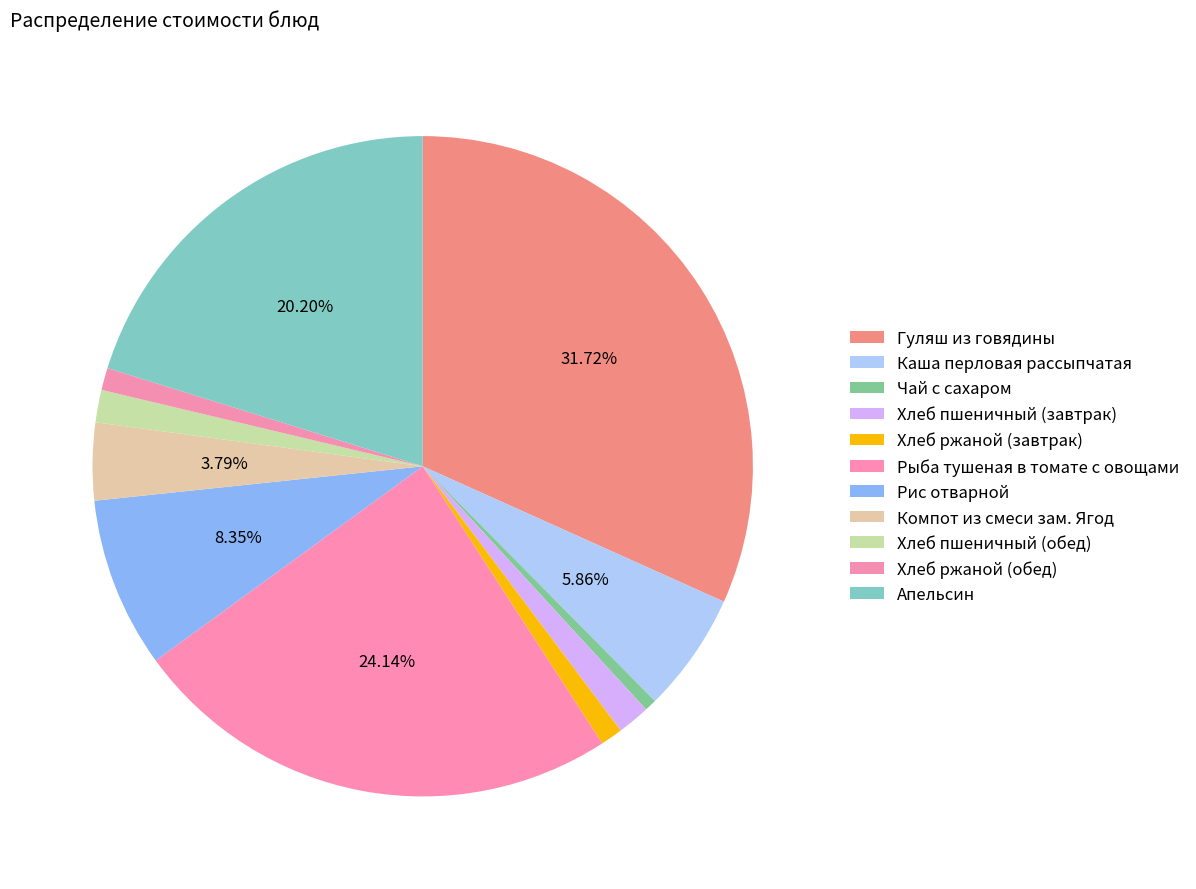

How many segments does this pie chart have?

11